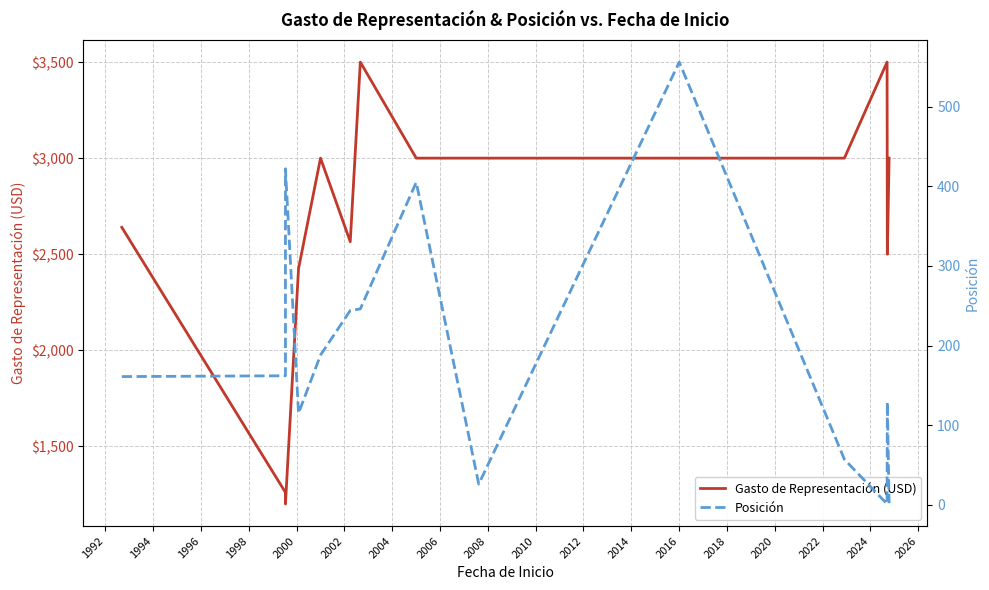

The Posición series shows 88 at 2010. True or false?

False